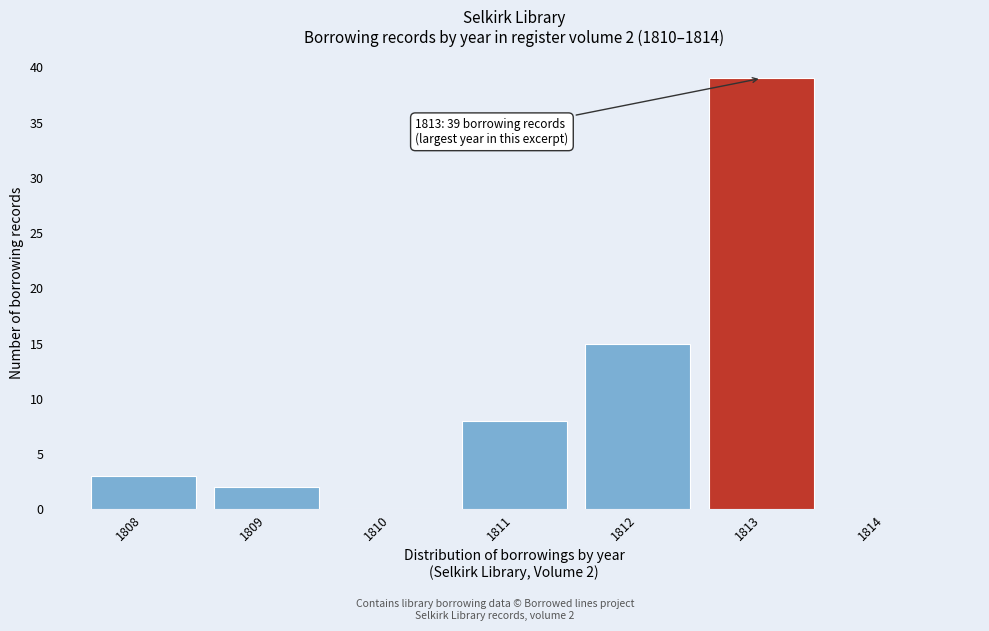

Which range on the x-axis has the tallest bar?

1812.5 to 1813.5